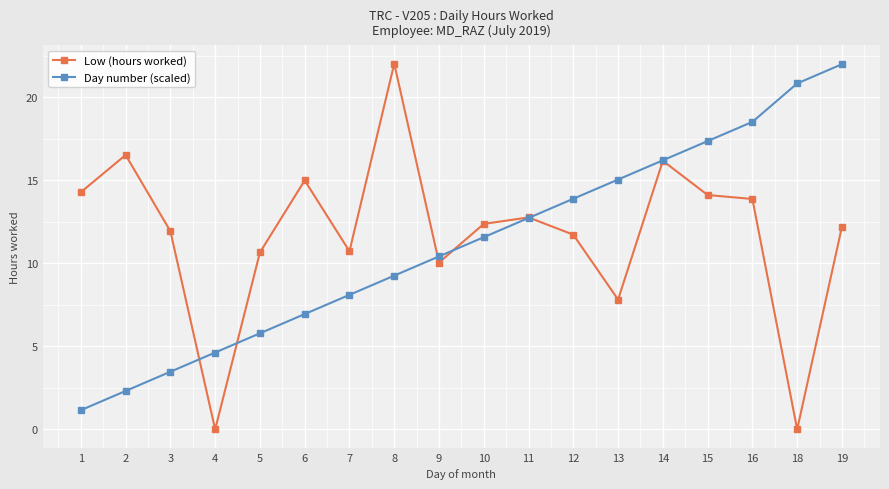

Reading right to left, list all the values displayed in this chart.

Low (hours worked): 12.2	0.0	13.9	14.1	16.2	7.8	11.7	12.8	12.4	10.1	22.0	10.7	15.0	10.7	0.0	11.9	16.5	14.3
Day number (scaled): 22.0	20.8	18.5	17.4	16.2	15.1	13.9	12.7	11.6	10.4	9.3	8.1	6.9	5.8	4.6	3.5	2.3	1.2